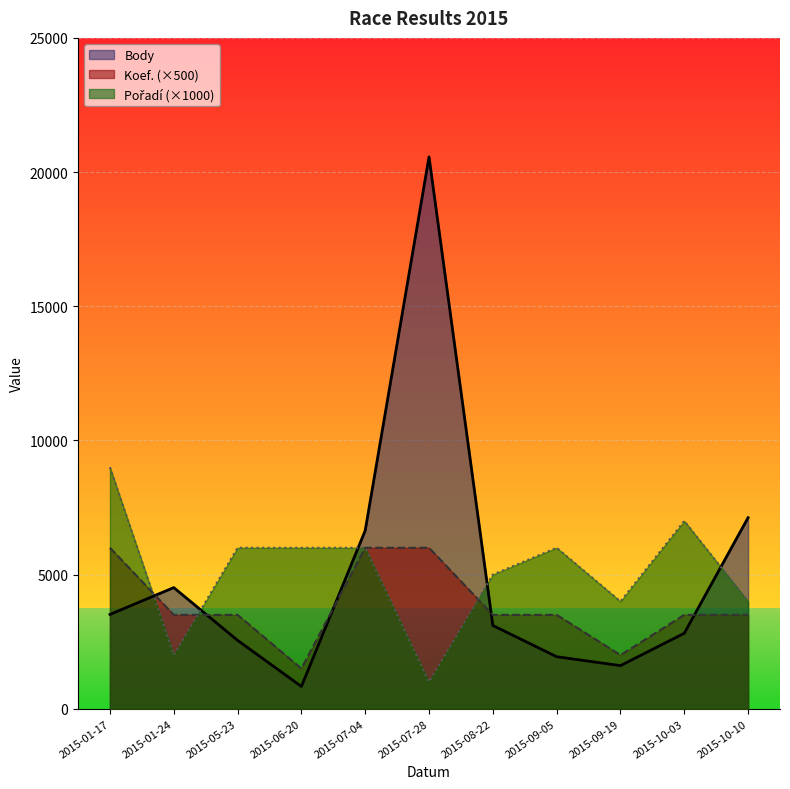

How many series are shown in this chart?

3